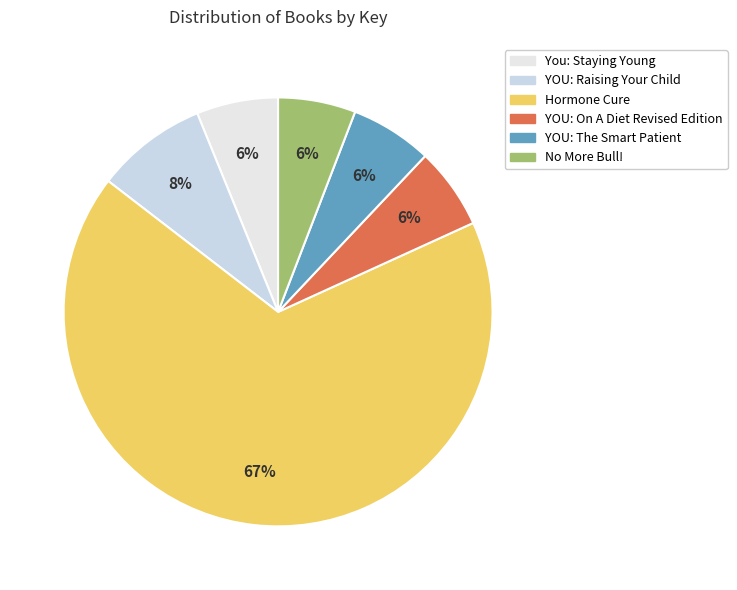

True or false: Hormone Cure accounts for 67% of the total.

True